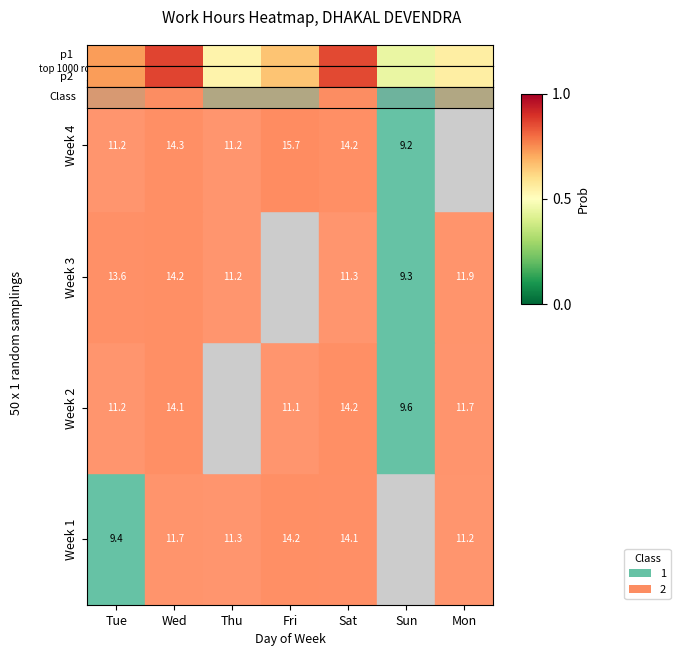

Which has a higher value, Fri or Wed?

Wed